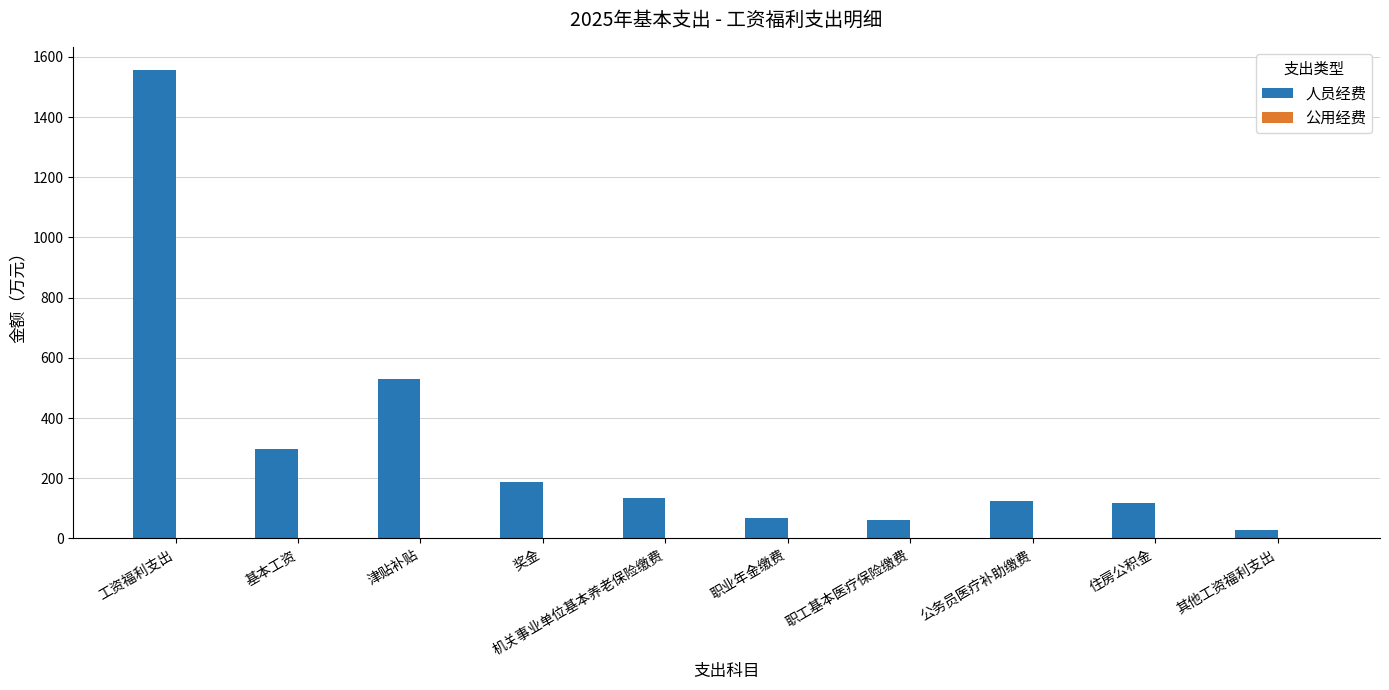

What value does the 人员经费 series have at 津贴补贴?

530.1